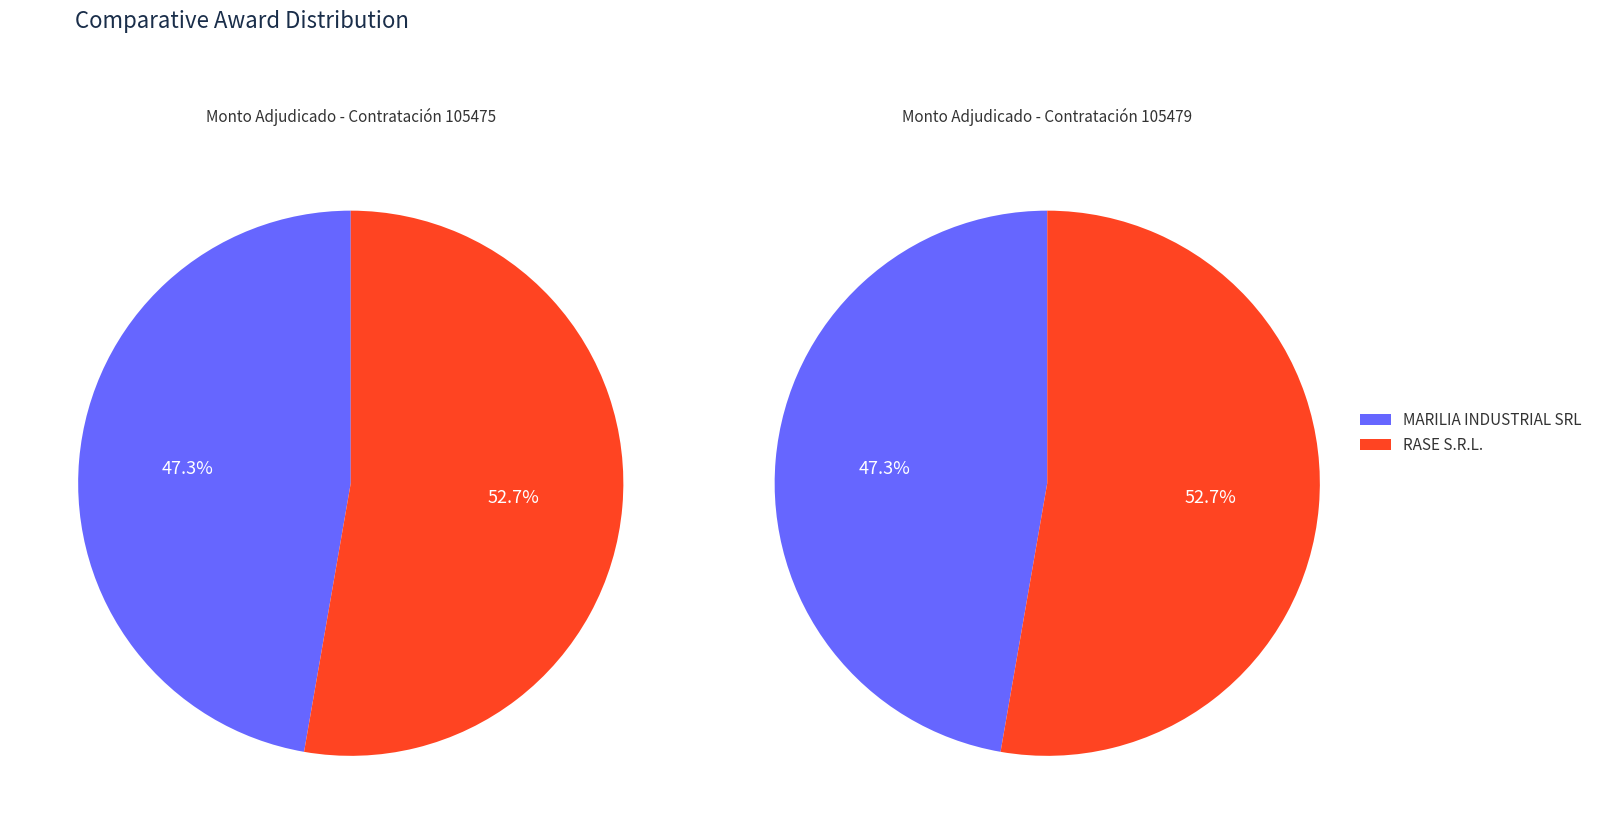

To the nearest percent, what percentage of the pie is MARILIA INDUSTRIAL SRL?

47%